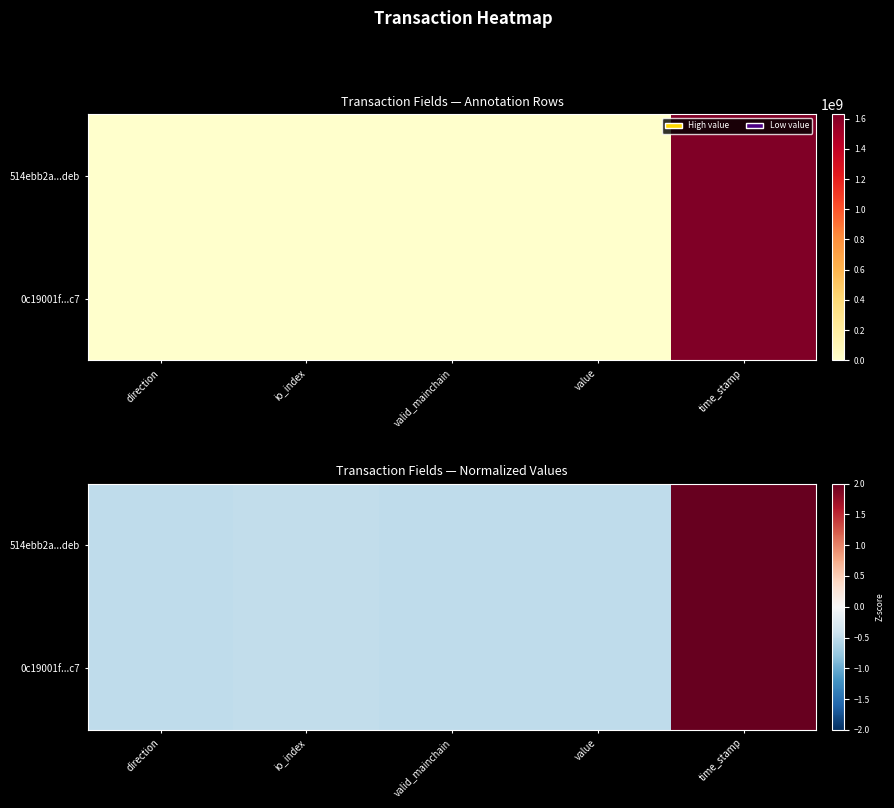

Rank the series by their average value, from lowest to highest.

0c19001f...c7, 514ebb2a...deb